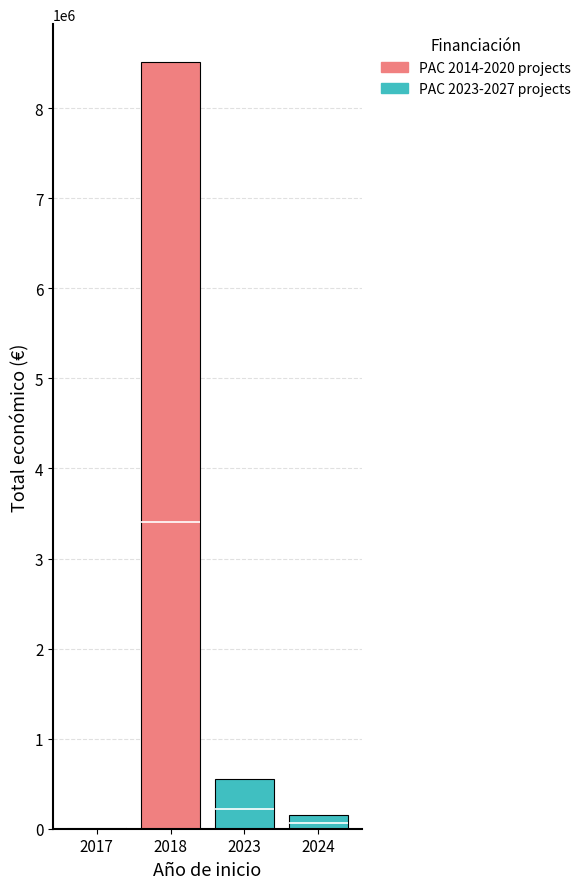

Which series has the widest spread of values?

PAC 2014-2020 projects